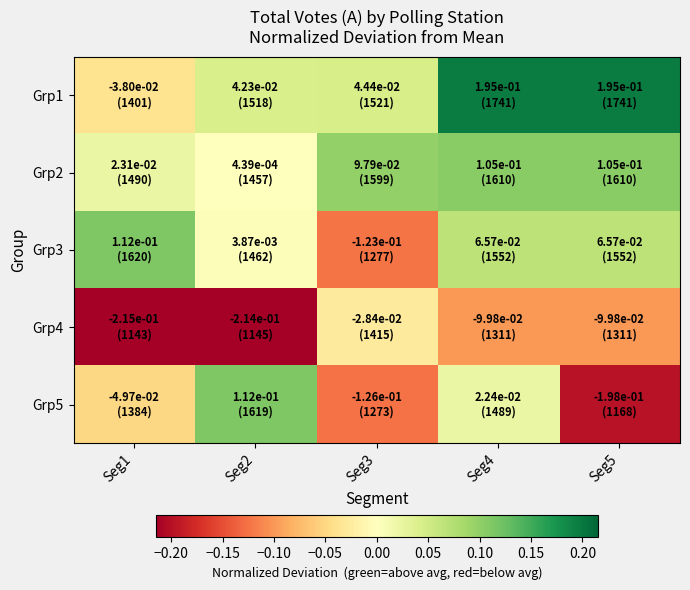

Rank the series at Seg4 from highest to lowest value.

Grp1, Grp2, Grp3, Grp5, Grp4